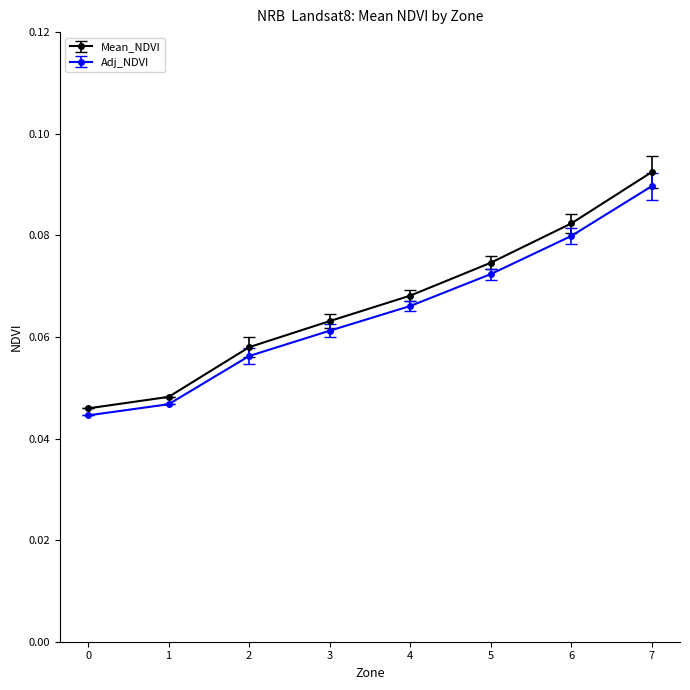

At which label does Adj_NDVI reach its peak?

7